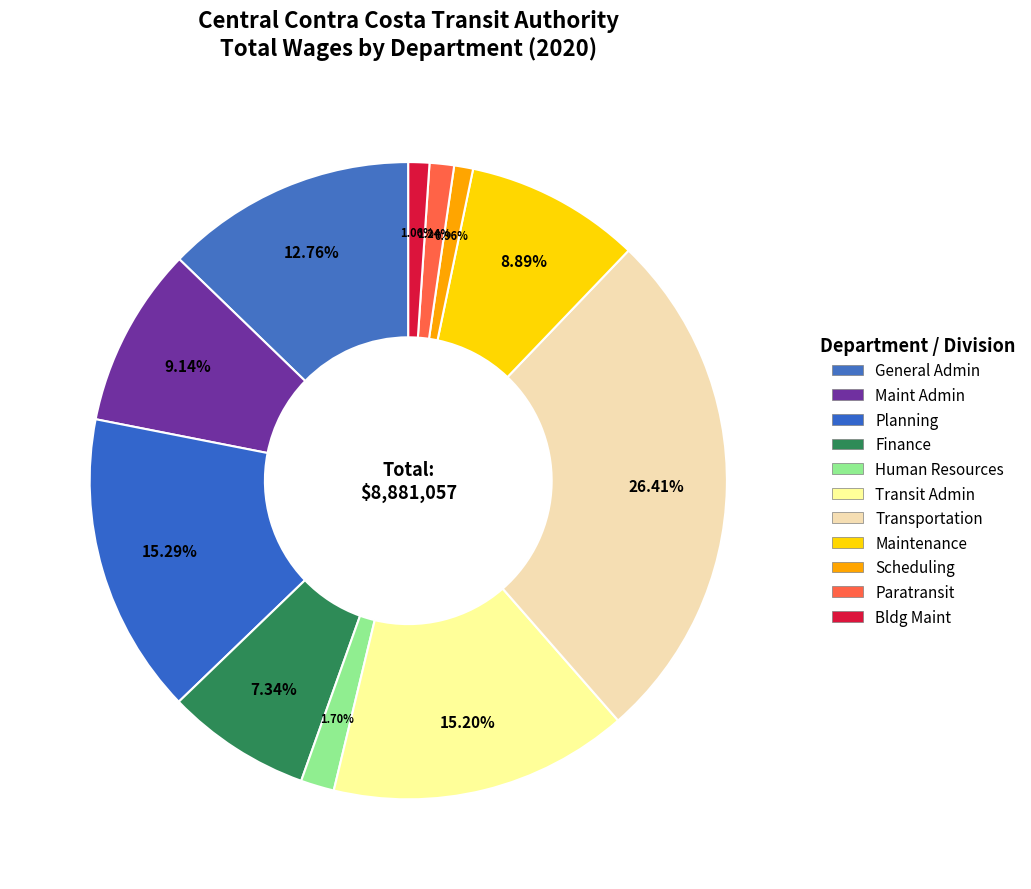

How many segments does this pie chart have?

11